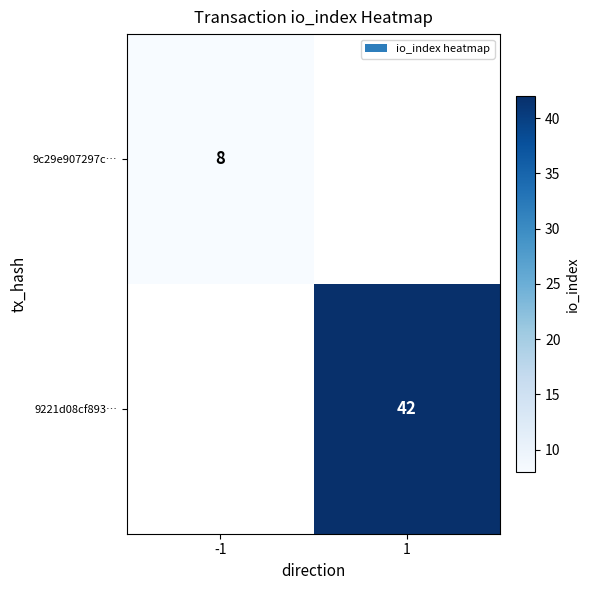

The 9221d08cf893… series shows 15 at 1. True or false?

False